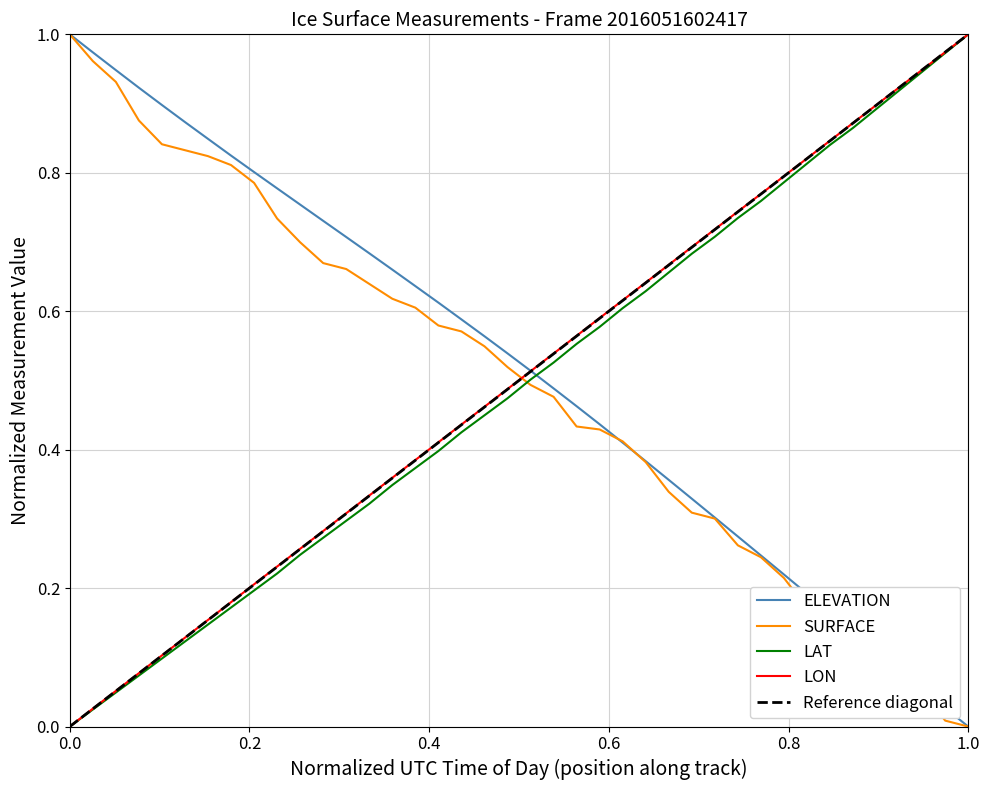

True or false: LON has a value of -0.4 at 0.0.

False